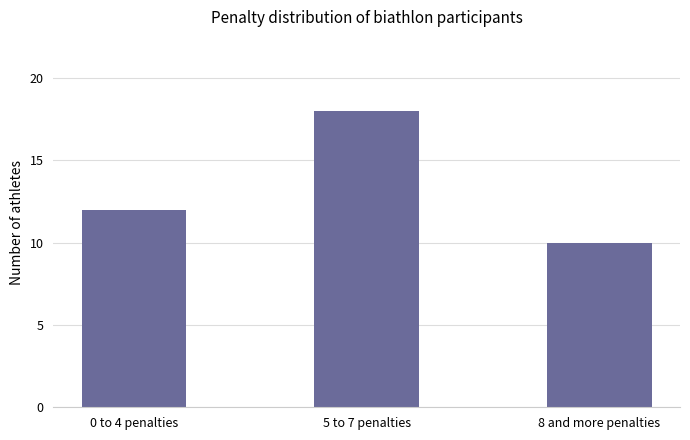

What is the difference between the maximum and minimum values?

8